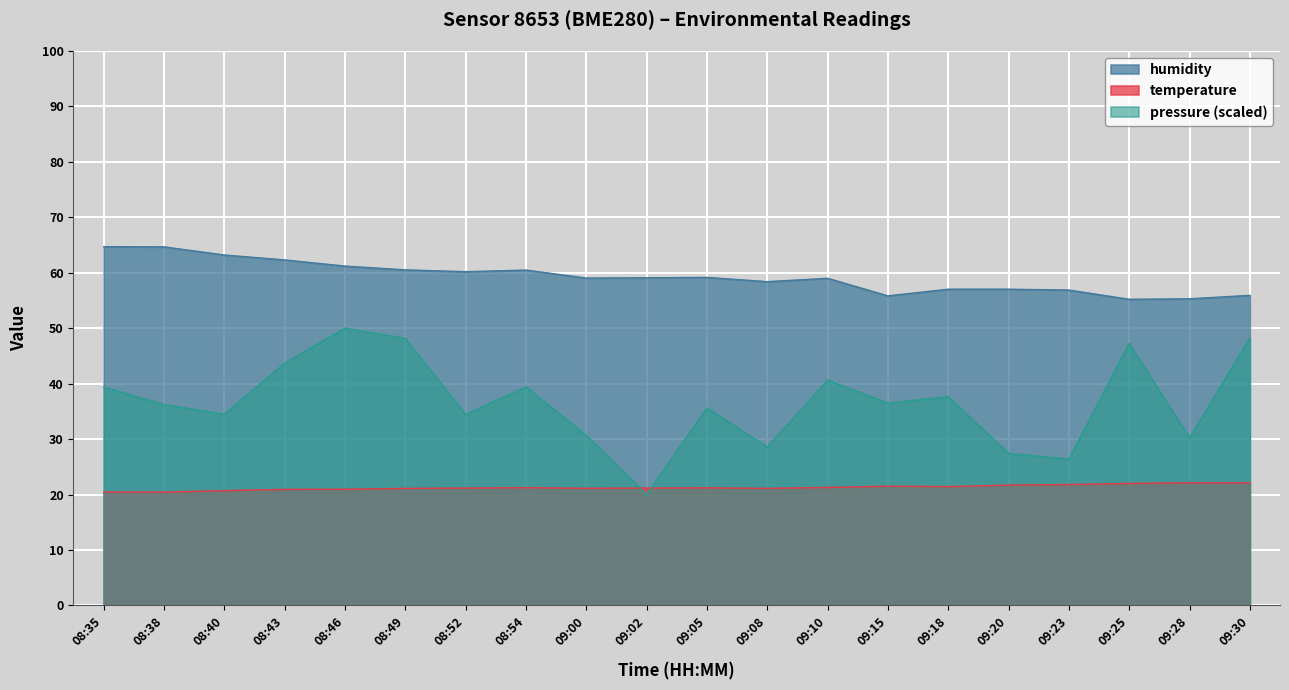

What is the difference between the maximum and minimum values in the humidity series?

9.5